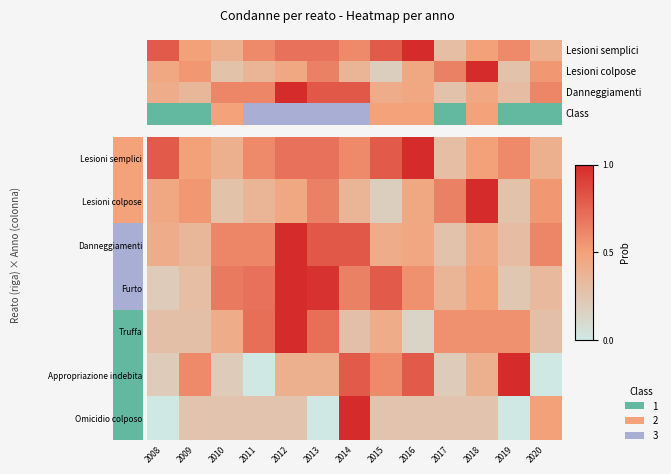

What is the total value across all series at 2020?

2.7